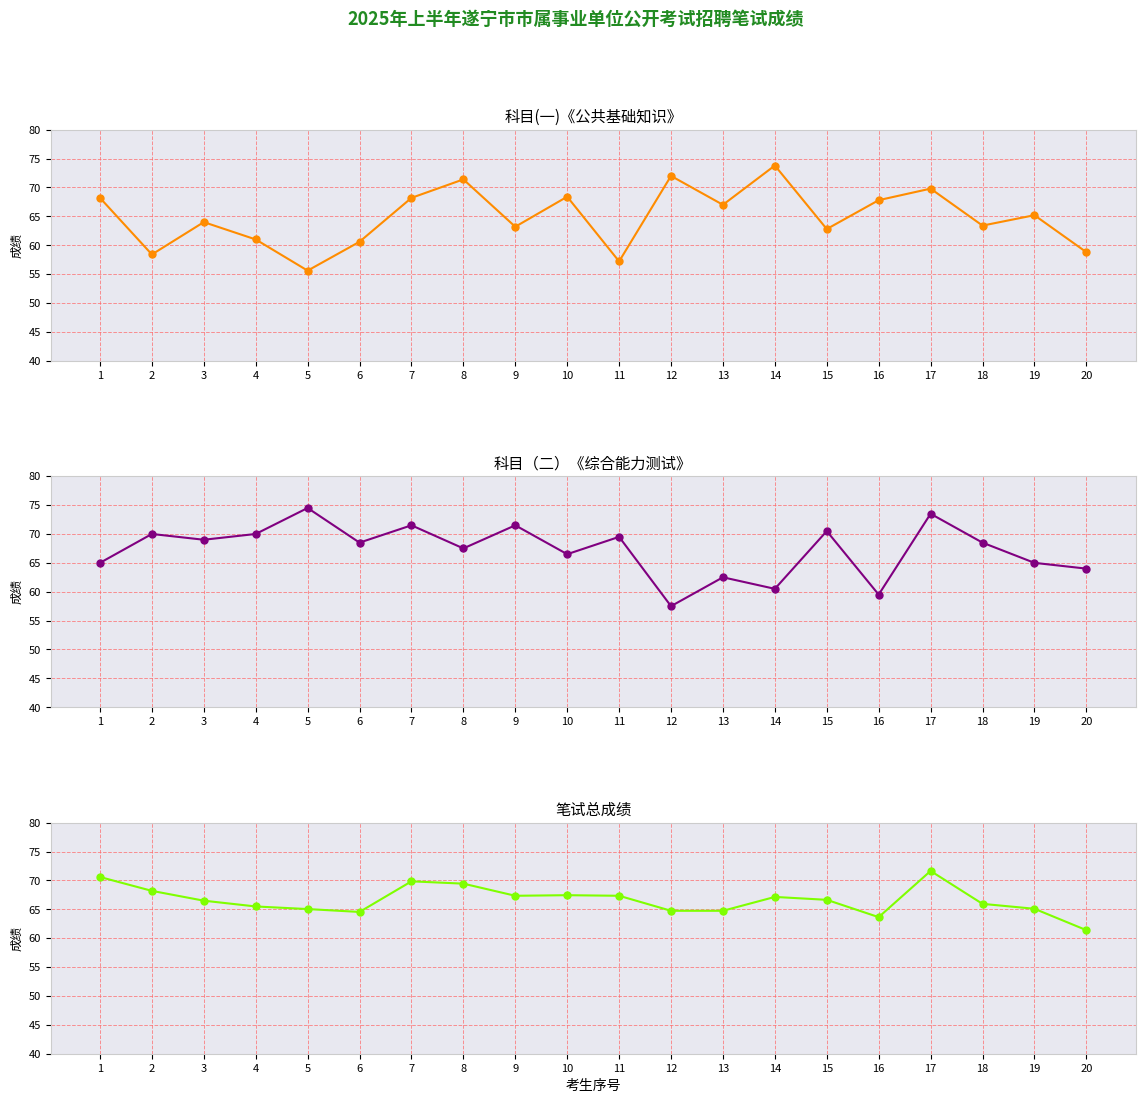

Where is the first local minimum for 笔试总成绩?

6